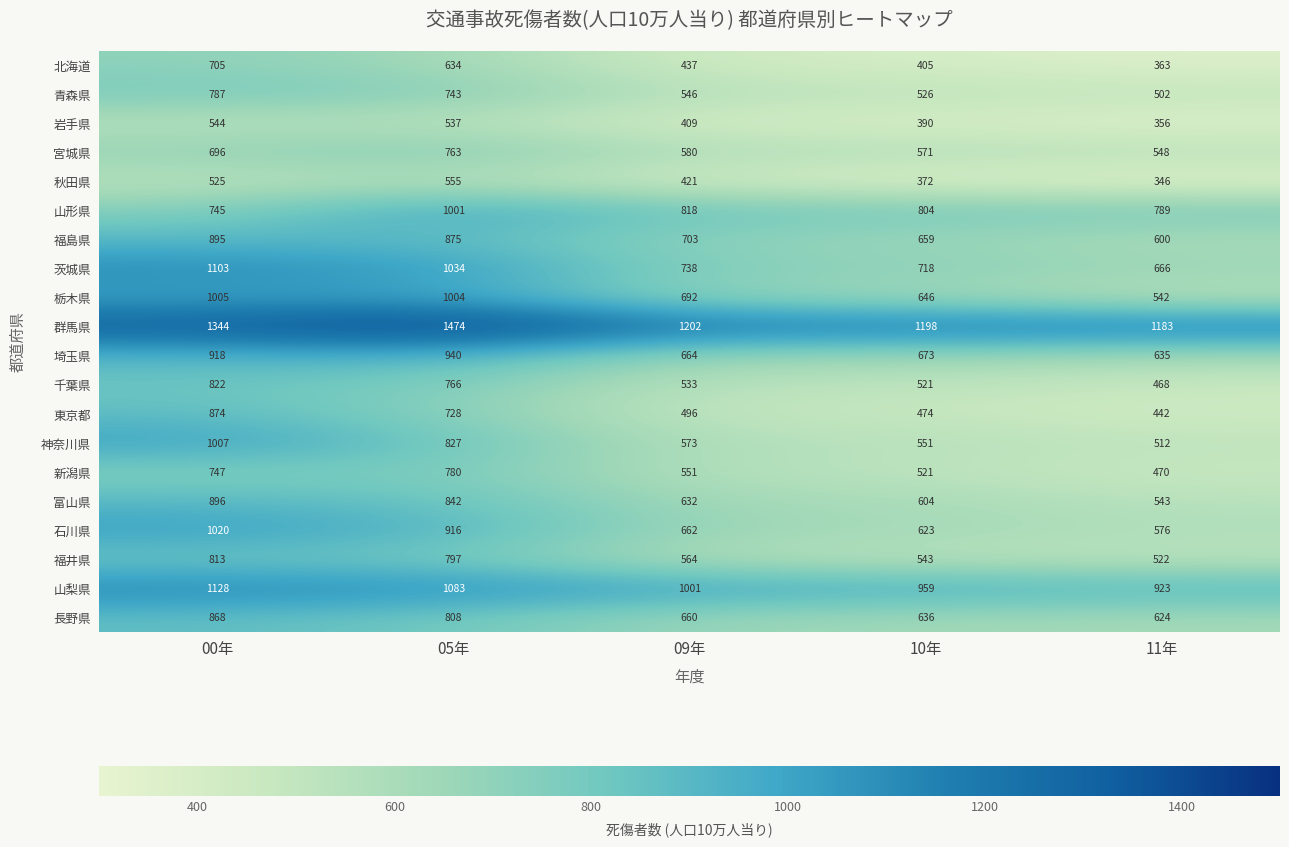

List the series in order of their peak value, lowest first.

岩手県, 秋田県, 北海道, 宮城県, 新潟県, 青森県, 福井県, 千葉県, 長野県, 東京都, 福島県, 富山県, 埼玉県, 山形県, 栃木県, 神奈川県, 石川県, 茨城県, 山梨県, 群馬県